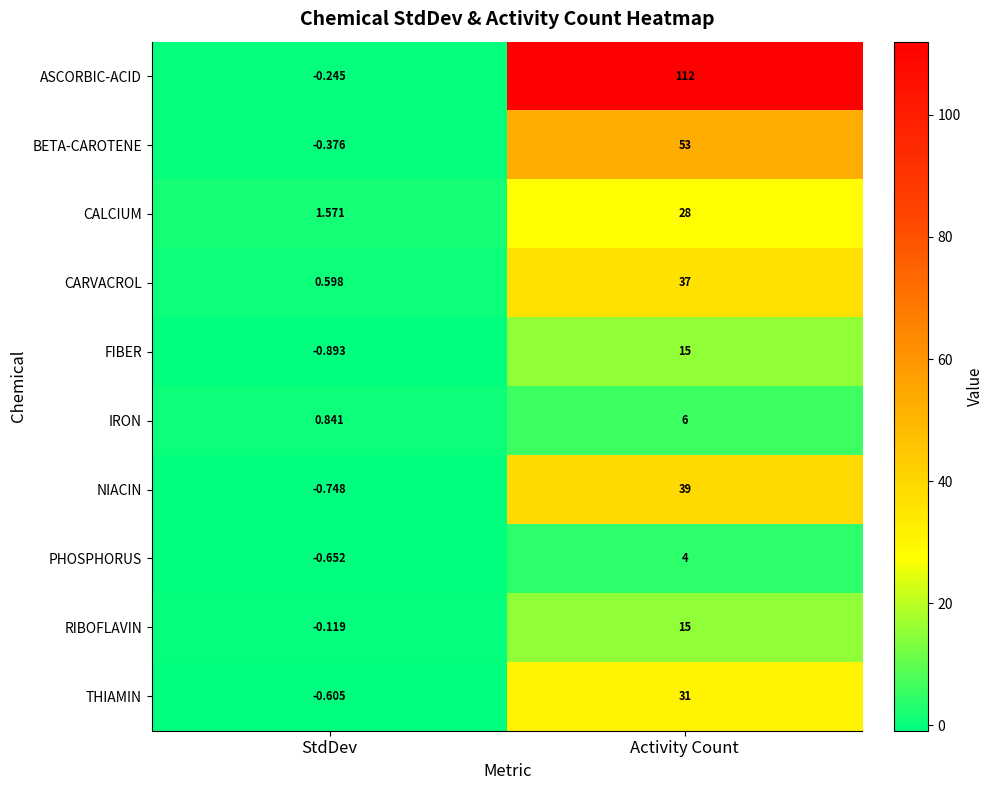

Which series has the widest spread of values?

ASCORBIC-ACID